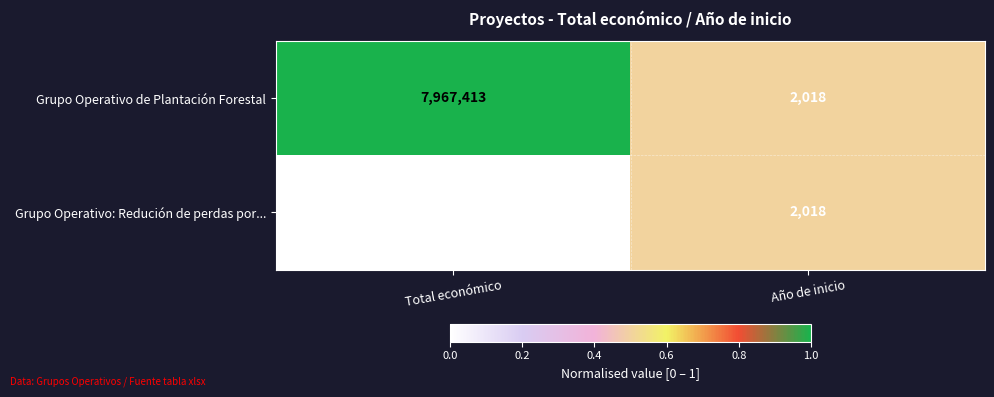

Which category has the lowest value across all series?

Año de inicio